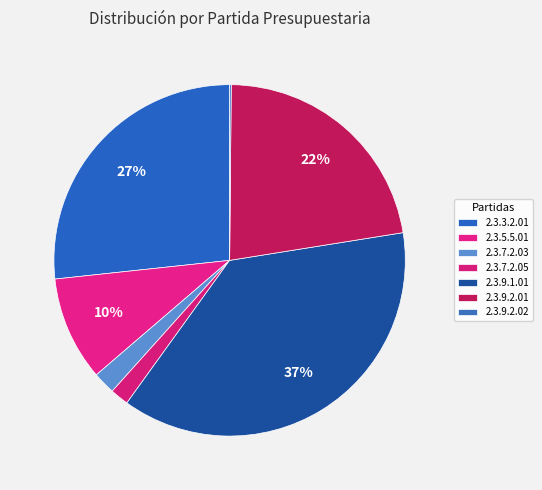

Rank the categories by value from lowest to highest.

2.3.9.2.02, 2.3.7.2.05, 2.3.7.2.03, 2.3.5.5.01, 2.3.9.2.01, 2.3.3.2.01, 2.3.9.1.01